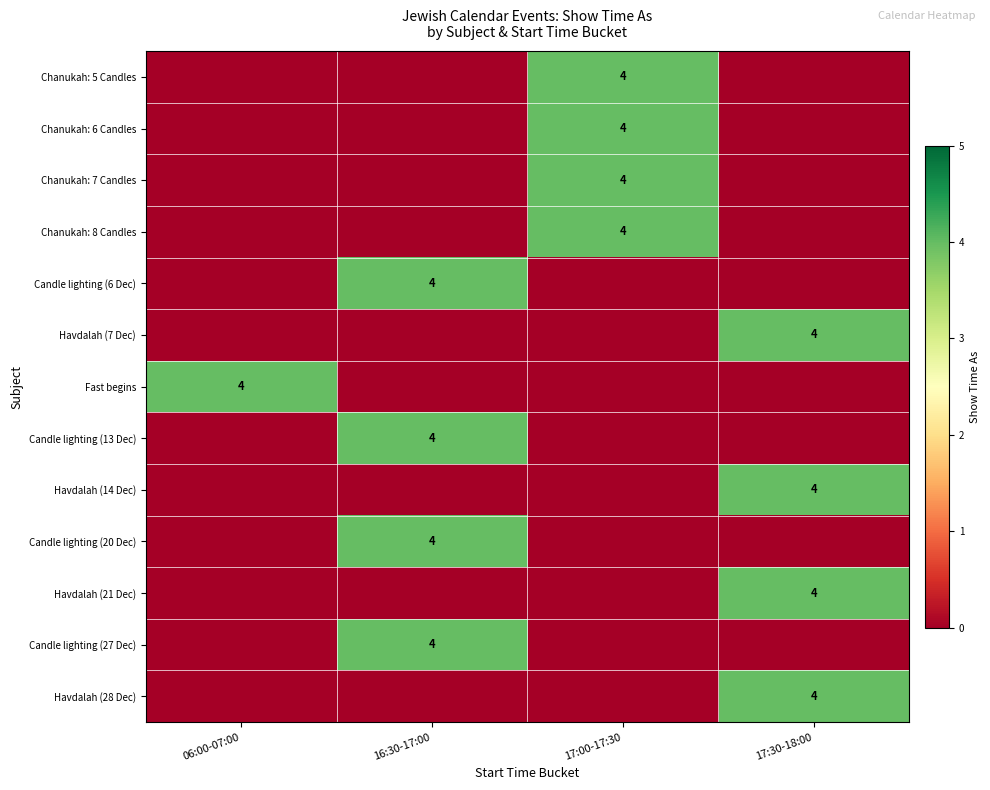

What is the spread (max minus min) of values at 17:30-18:00?

4